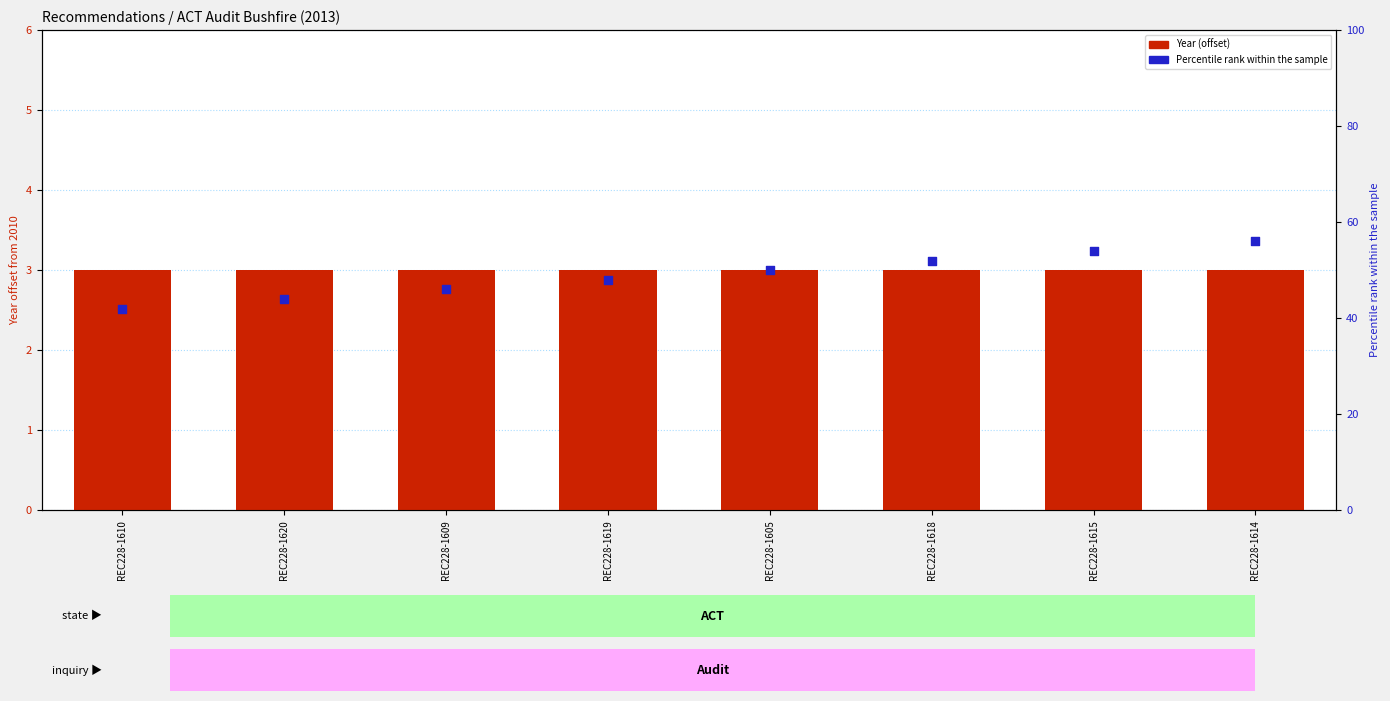

Which series has the largest total across all categories?

Percentile rank